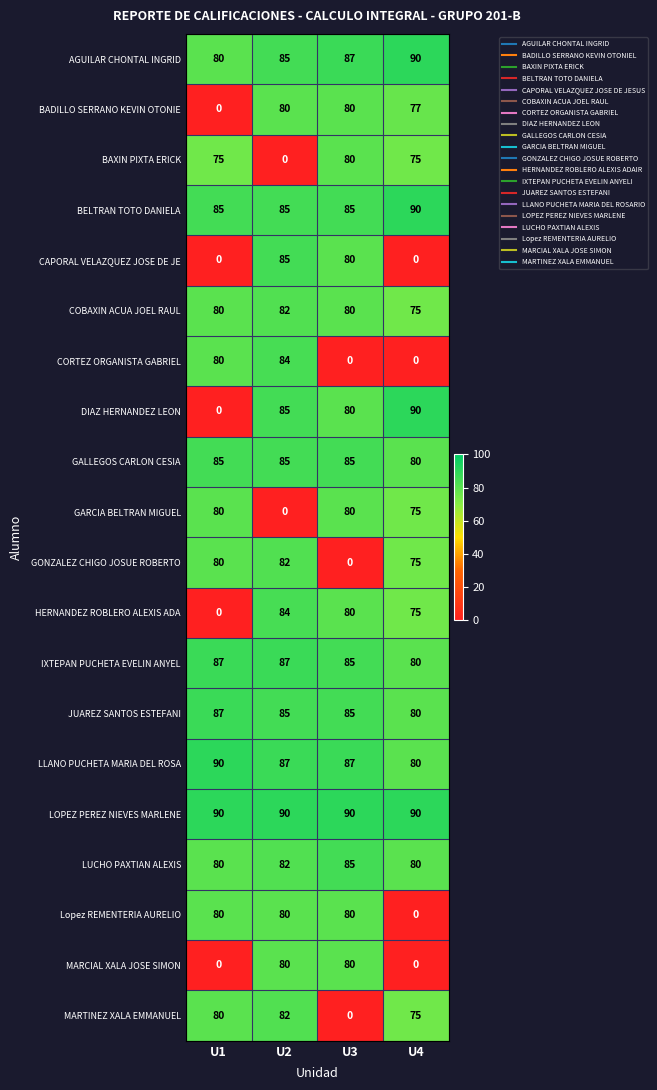

How many LUCHO PAXTIAN ALEXIS values are between 80 and 85?

4